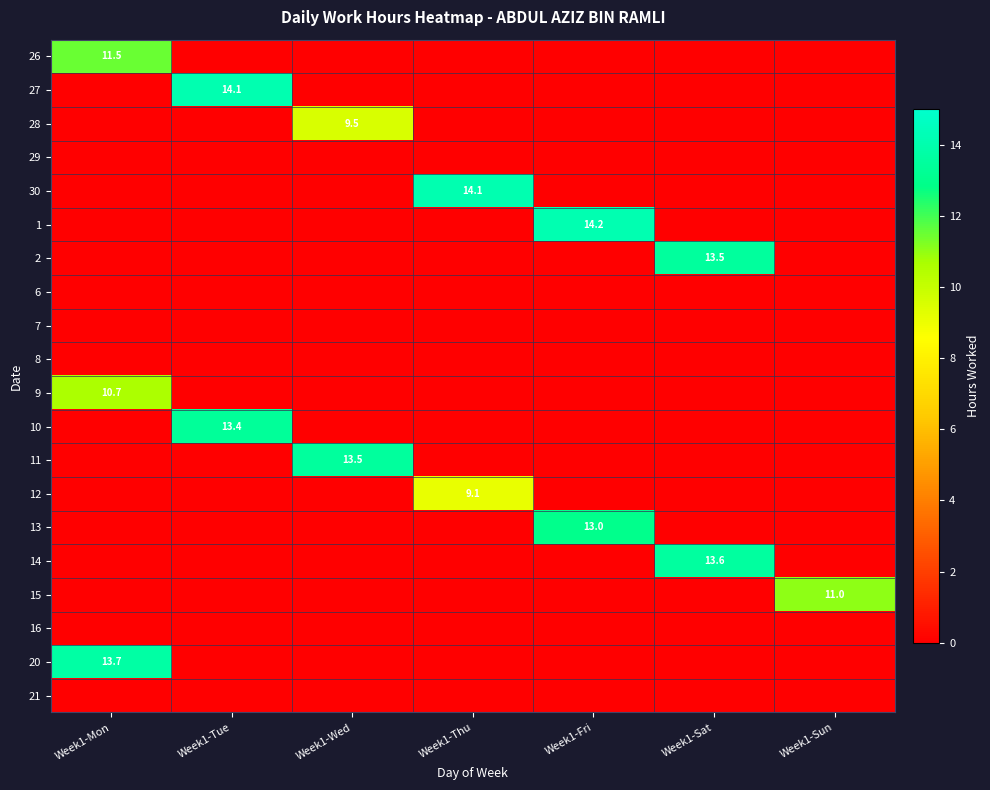

Which label corresponds to the smallest value in the chart?

Week1-Tue